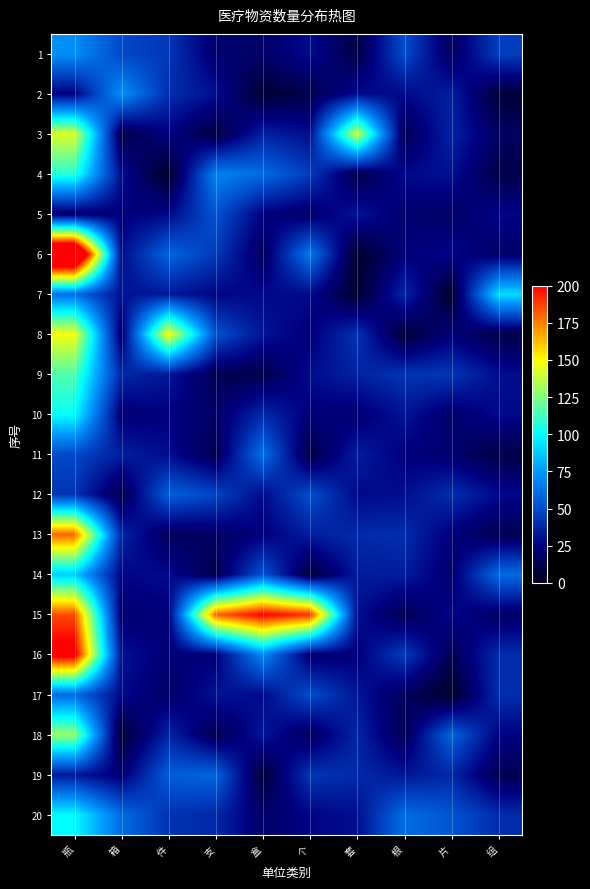

What is the spread (max minus min) of values at 箱?

65.5